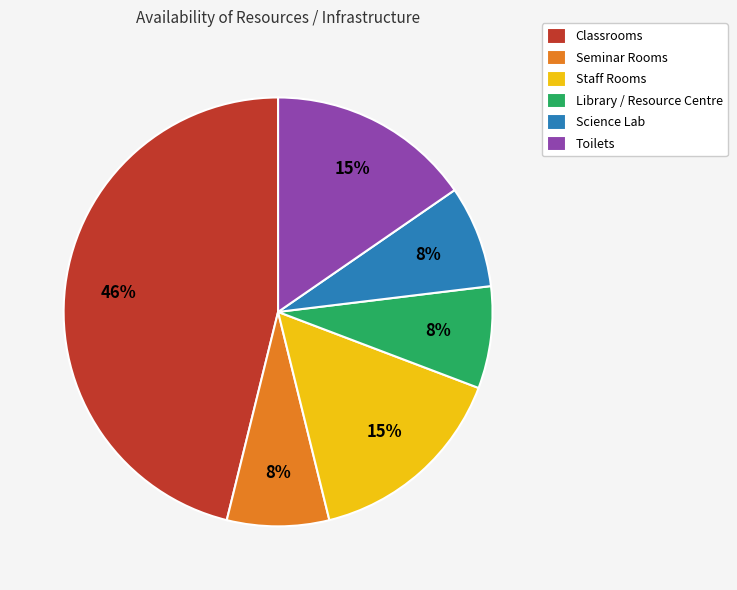

To the nearest percent, what percentage of the pie is Library / Resource Centre?

8%